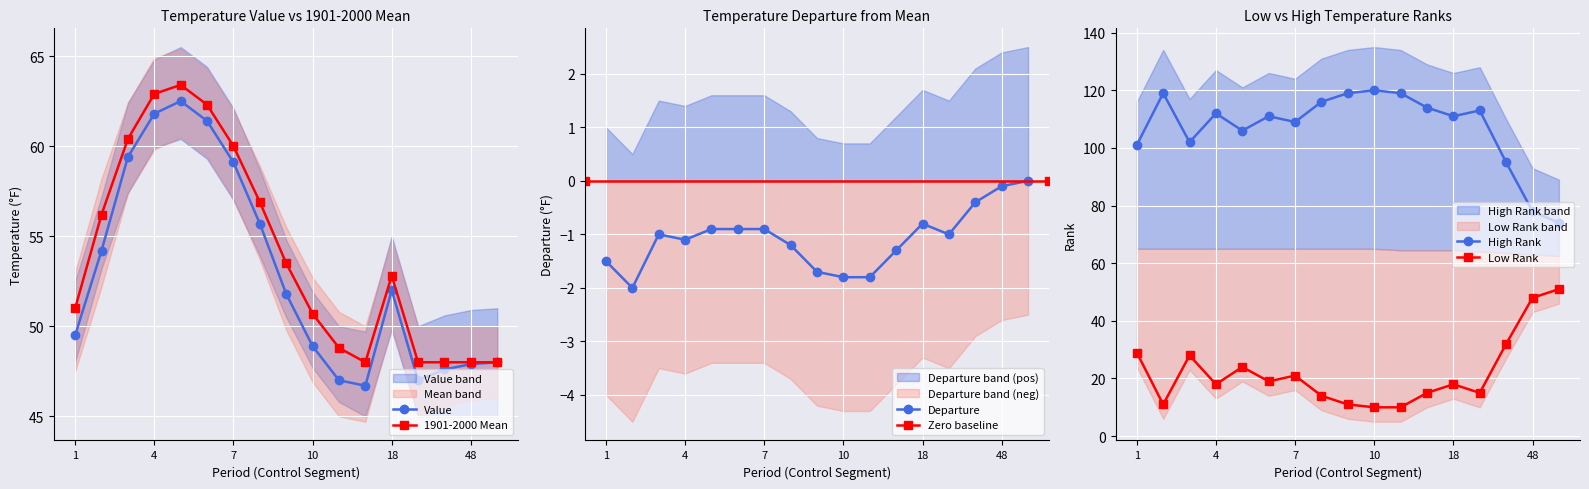

List the series in order of their peak value, highest first.

High Rank, 1901-2000 Mean, Value, Low Rank, Departure